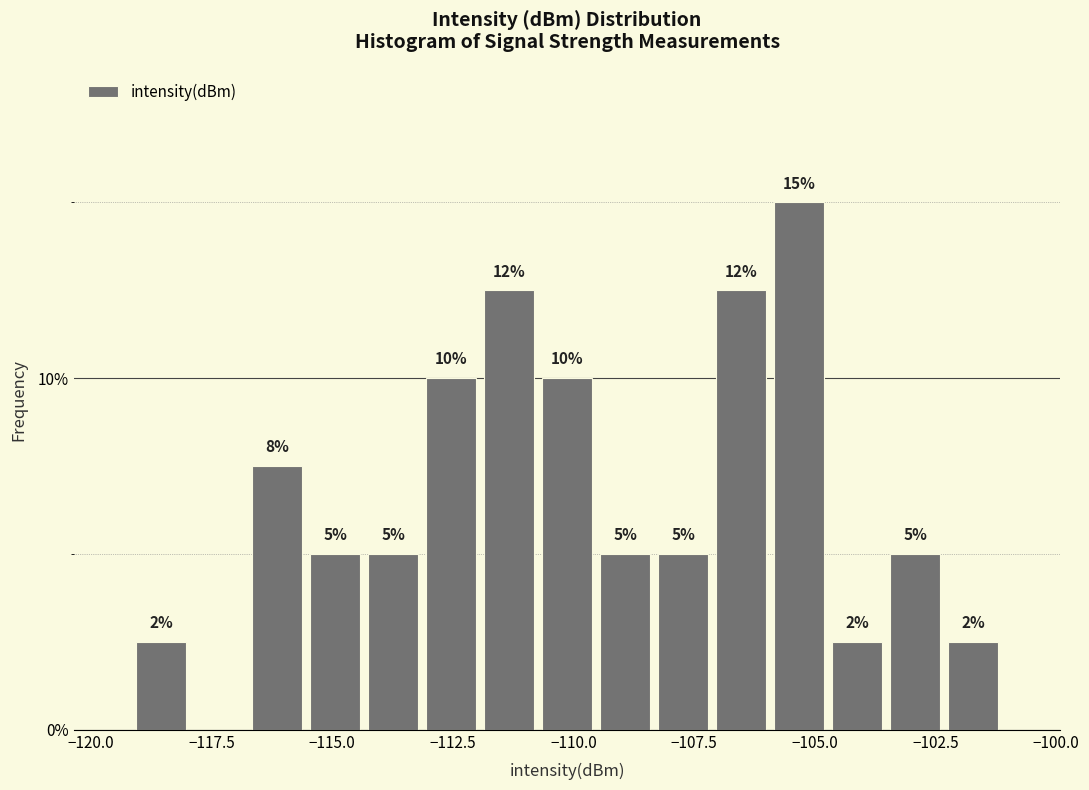

Read against the x-axis, roughly where is the centre of the tallest bar?

-105.5